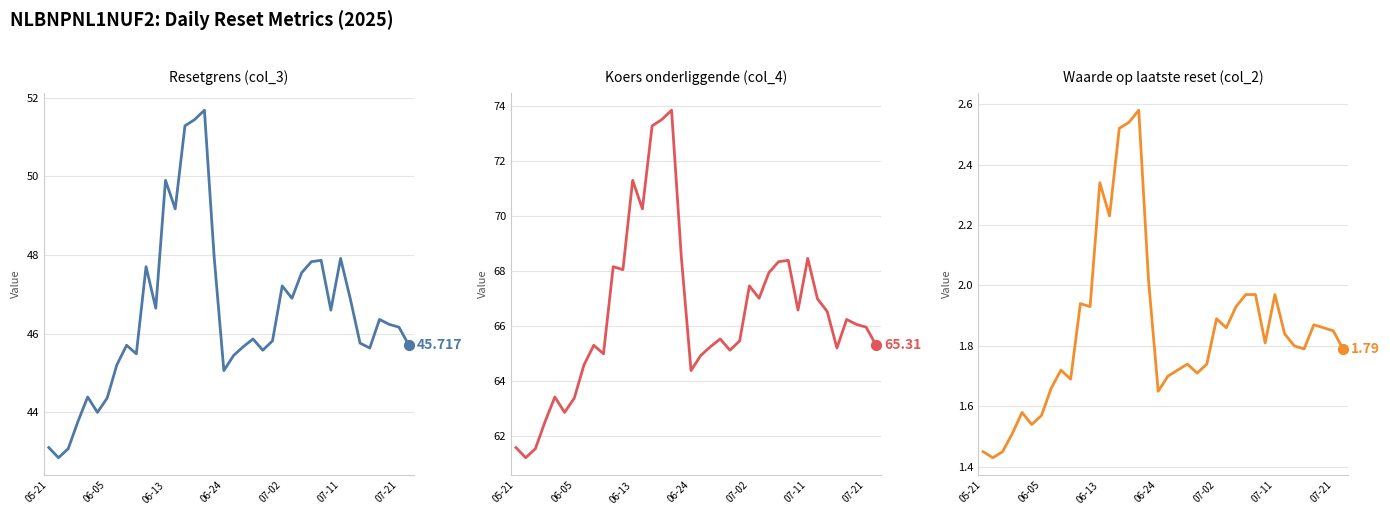

What is the total value across all series at 21?

113.1